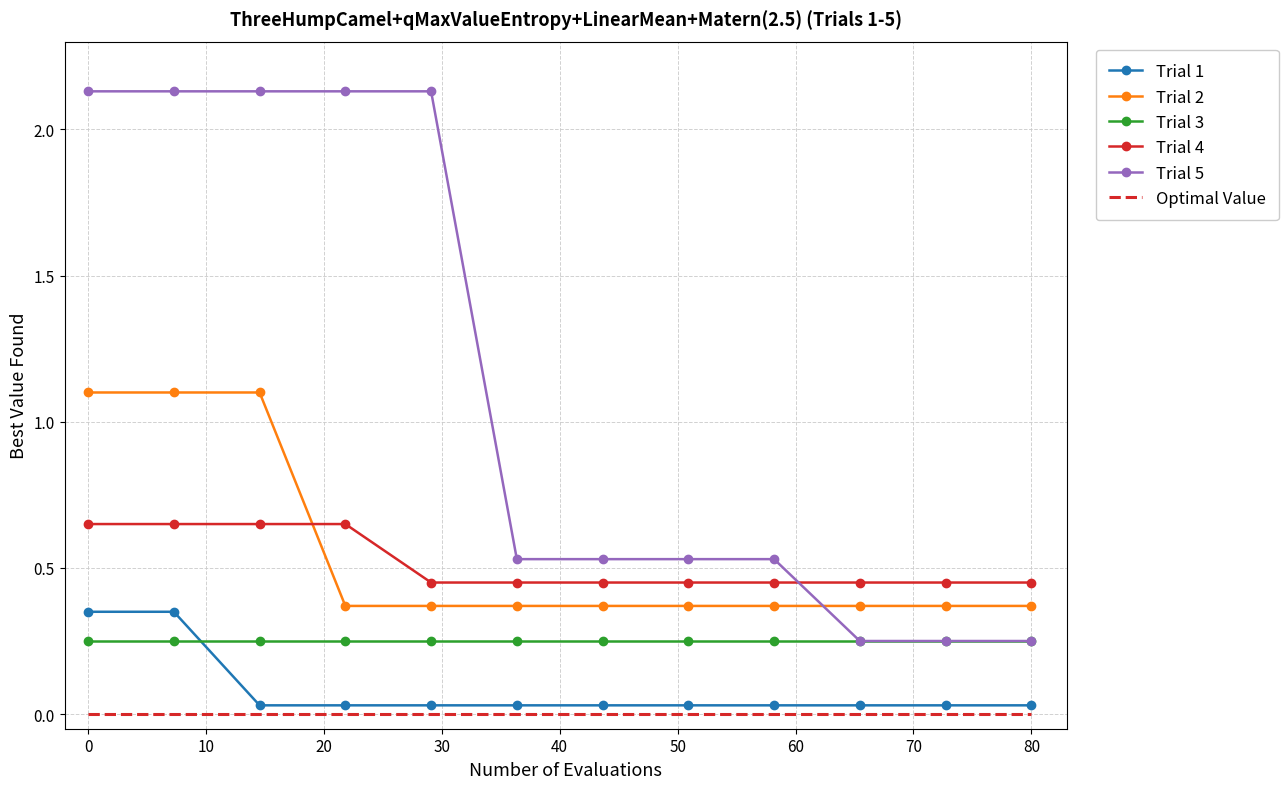

Which series has the widest spread of values?

Trial 5